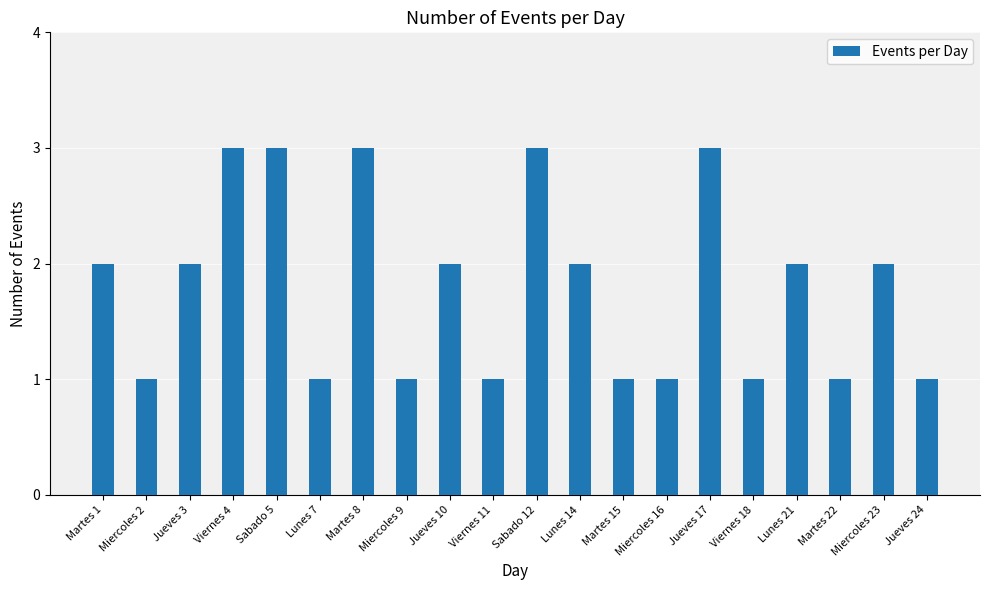

Does the chart contain any negative values?

No